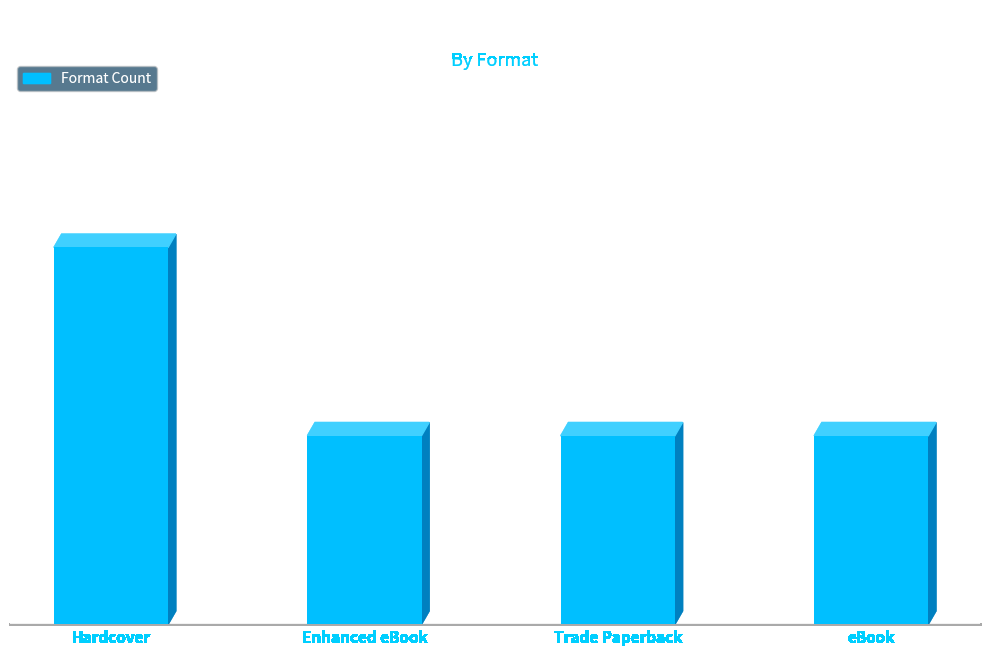

What is the change in value from Hardcover to eBook?

-1